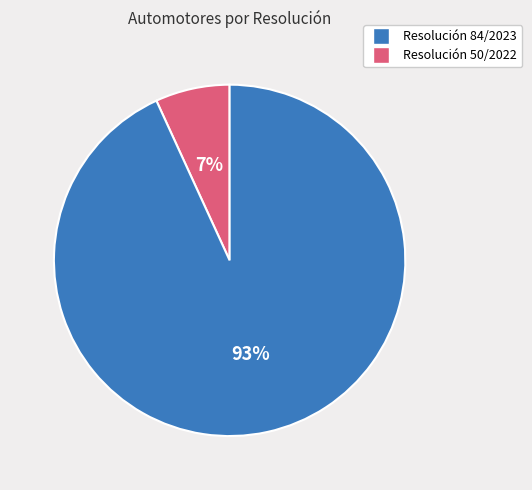

Does any single category account for the majority?

Yes